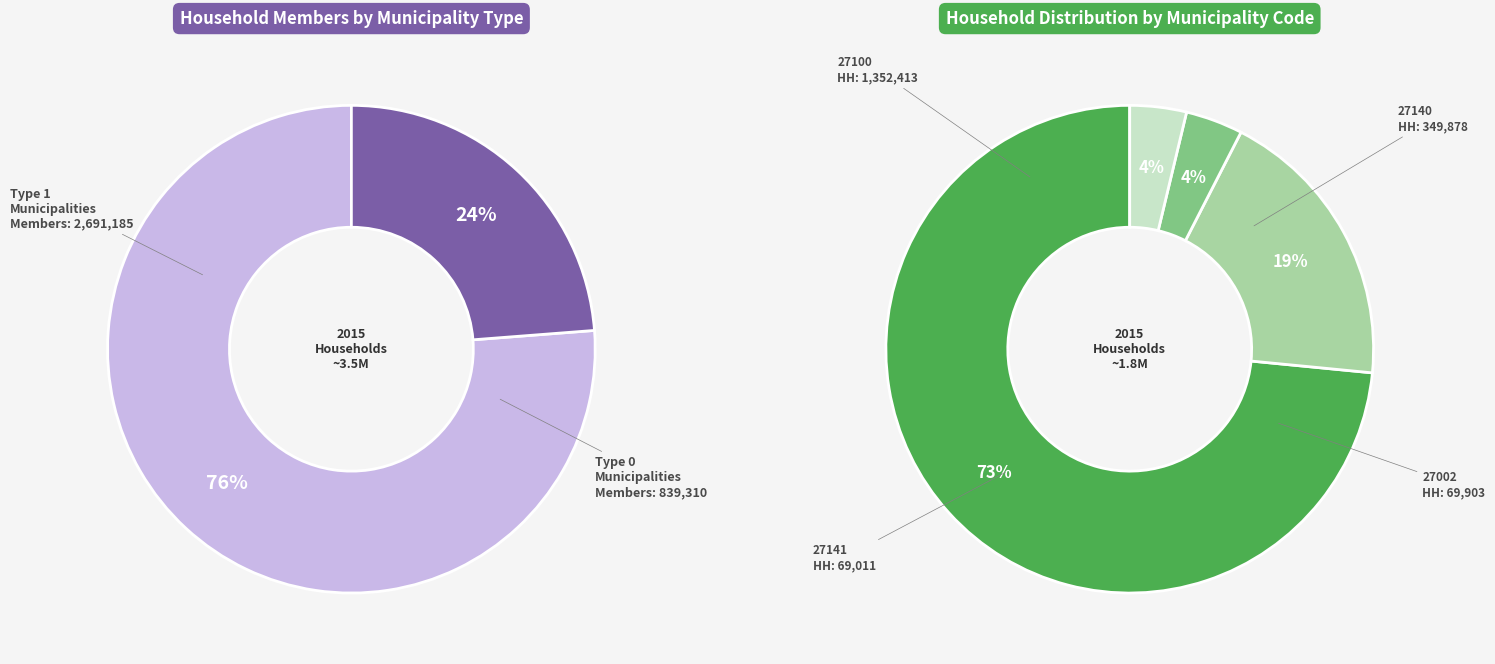

Count the number of slices in the pie.

5